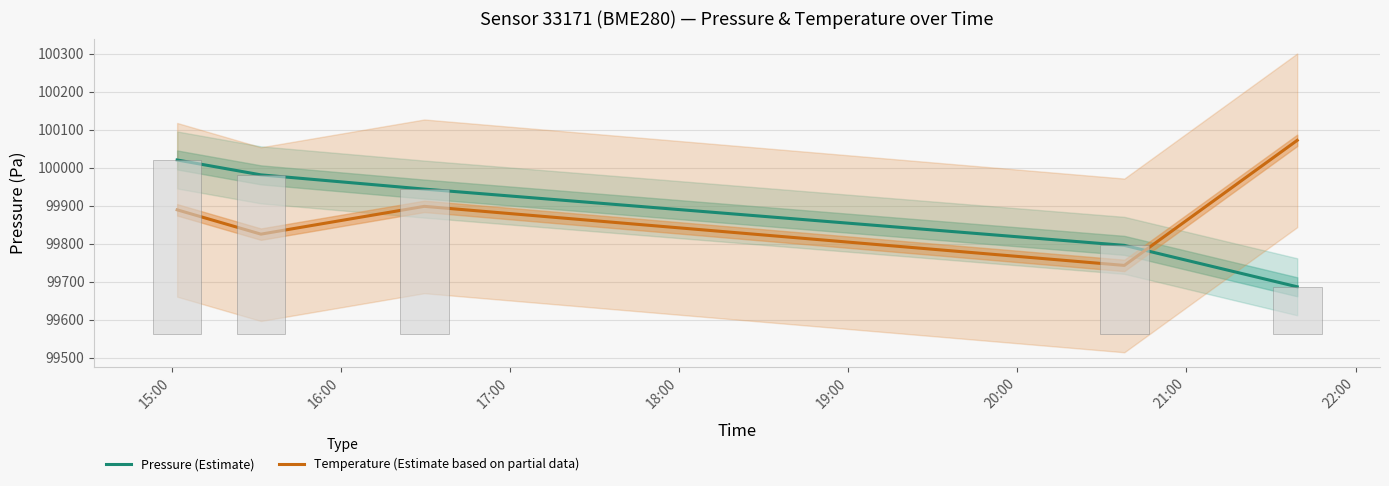

Which has a higher value, 18:00 or 17:00?

17:00